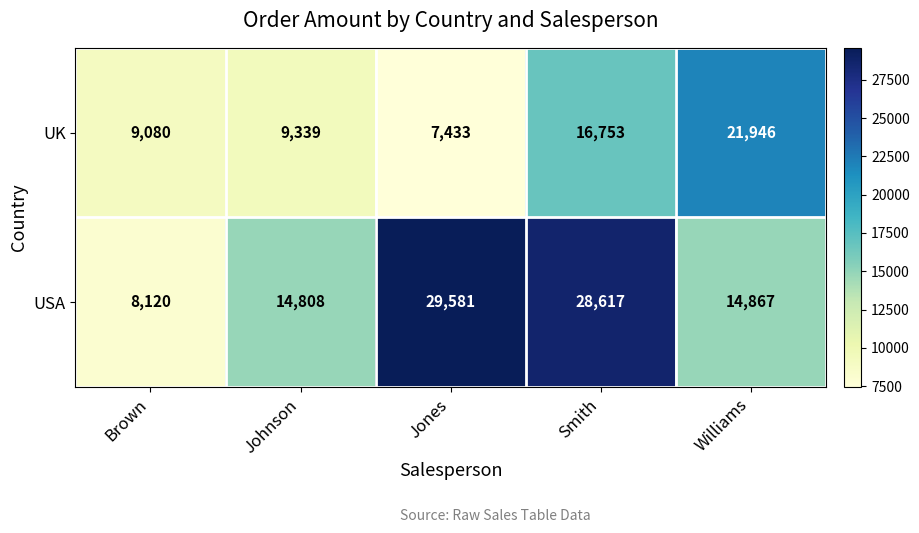

What value does the UK series have at Johnson, to the nearest 50?

9350